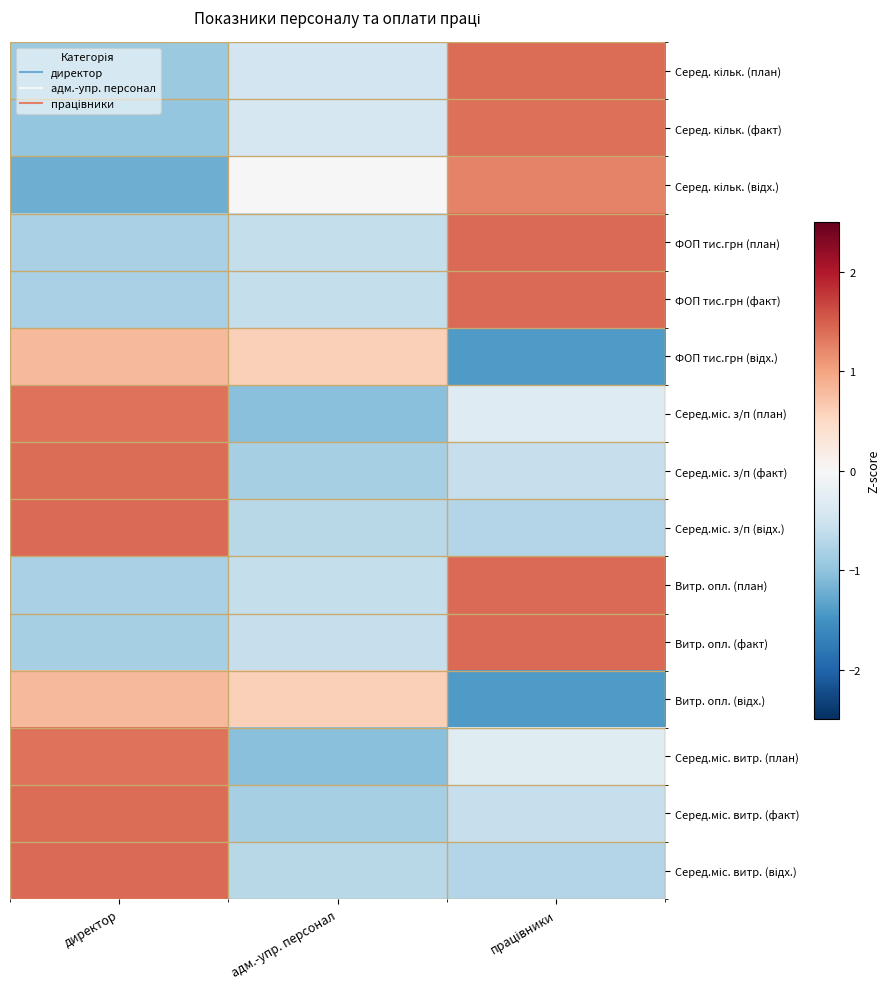

What is the maximum value shown in the chart?

1.4